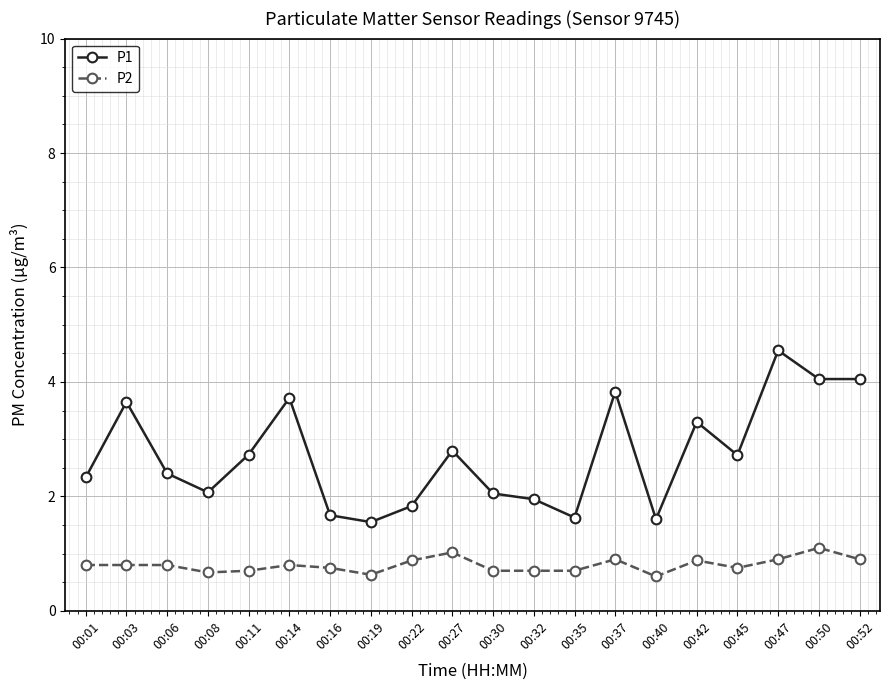

Which series has the widest spread of values?

P1